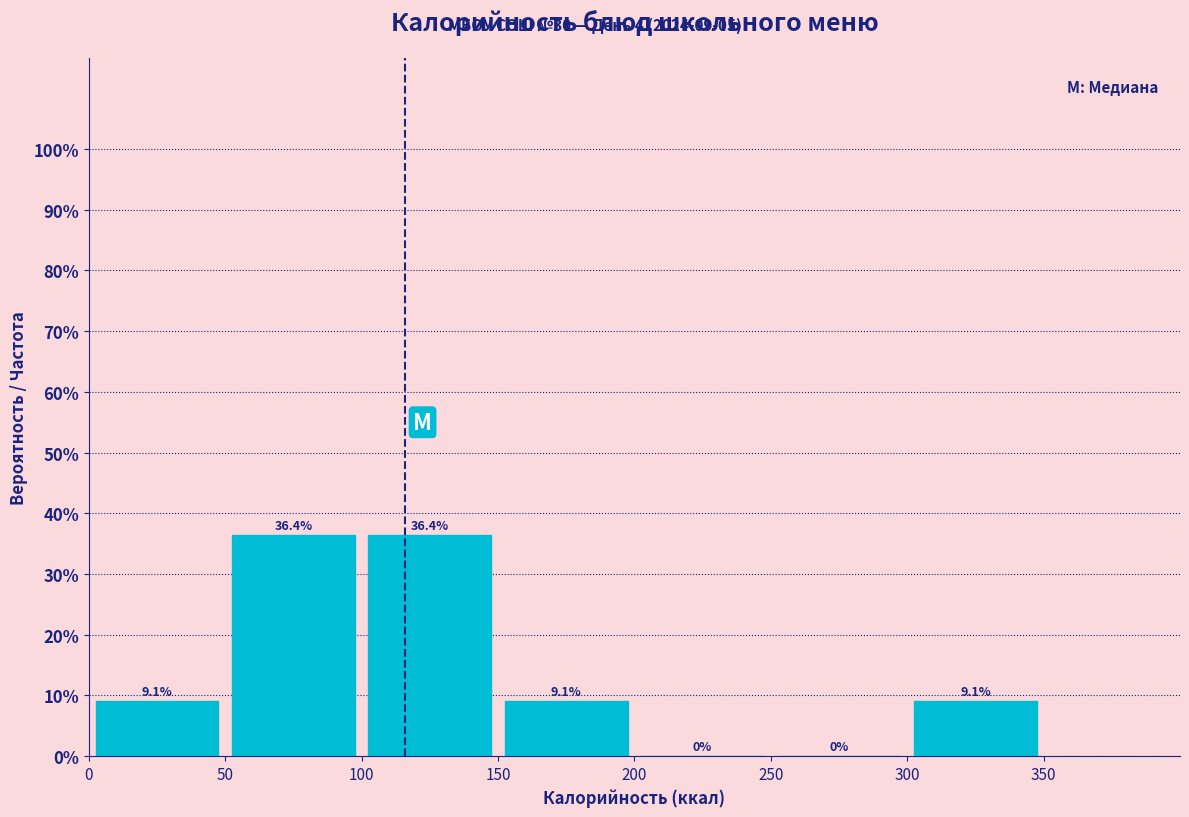

Reading left to right, list every bar in this chart as the range it spans on the x-axis followed by its height.

0 to 50: 9.1
50 to 100: 36.4
100 to 150: 36.4
150 to 200: 9.1
200 to 250: 0.0
250 to 300: 0.0
300 to 350: 9.1